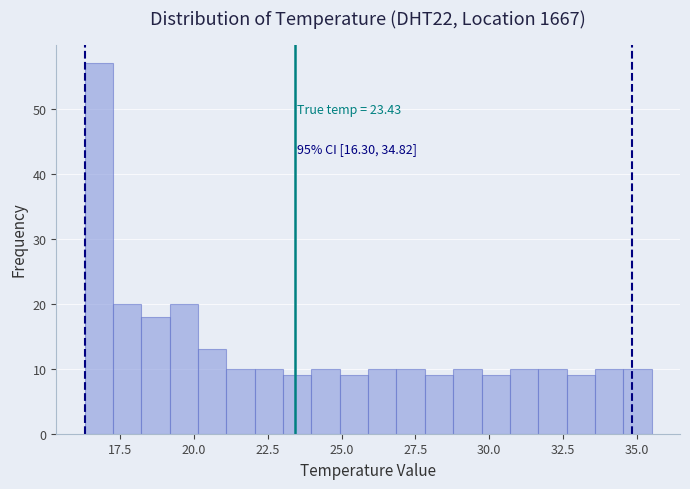

Read against the x-axis, roughly where is the centre of the tallest bar?

17.0